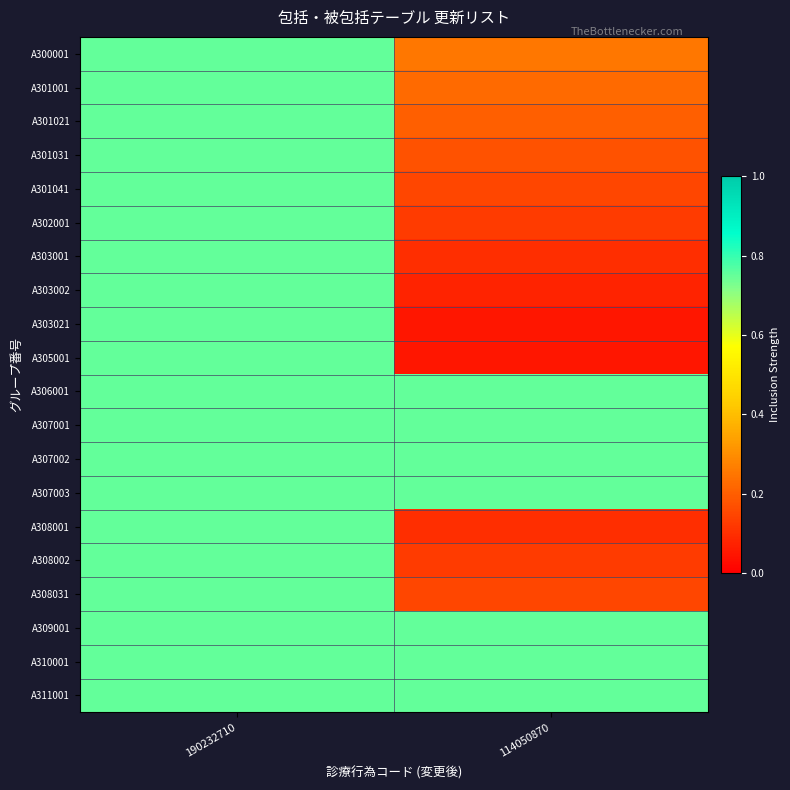

Reading right to left, list all the values displayed in this chart.

A300001: 114050870=0.2	190232710=0.8
A301001: 114050870=0.2	190232710=0.8
A301021: 114050870=0.2	190232710=0.8
A301031: 114050870=0.2	190232710=0.8
A301041: 114050870=0.1	190232710=0.8
A302001: 114050870=0.1	190232710=0.8
A303001: 114050870=0.1	190232710=0.8
A303002: 114050870=0.1	190232710=0.8
A303021: 114050870=0.1	190232710=0.8
A305001: 114050870=0.1	190232710=0.8
A306001: 114050870=0.8	190232710=0.8
A307001: 114050870=0.8	190232710=0.8
A307002: 114050870=0.8	190232710=0.8
A307003: 114050870=0.8	190232710=0.8
A308001: 114050870=0.1	190232710=0.8
A308002: 114050870=0.1	190232710=0.8
A308031: 114050870=0.1	190232710=0.8
A309001: 114050870=0.8	190232710=0.8
A310001: 114050870=0.8	190232710=0.8
A311001: 114050870=0.8	190232710=0.8